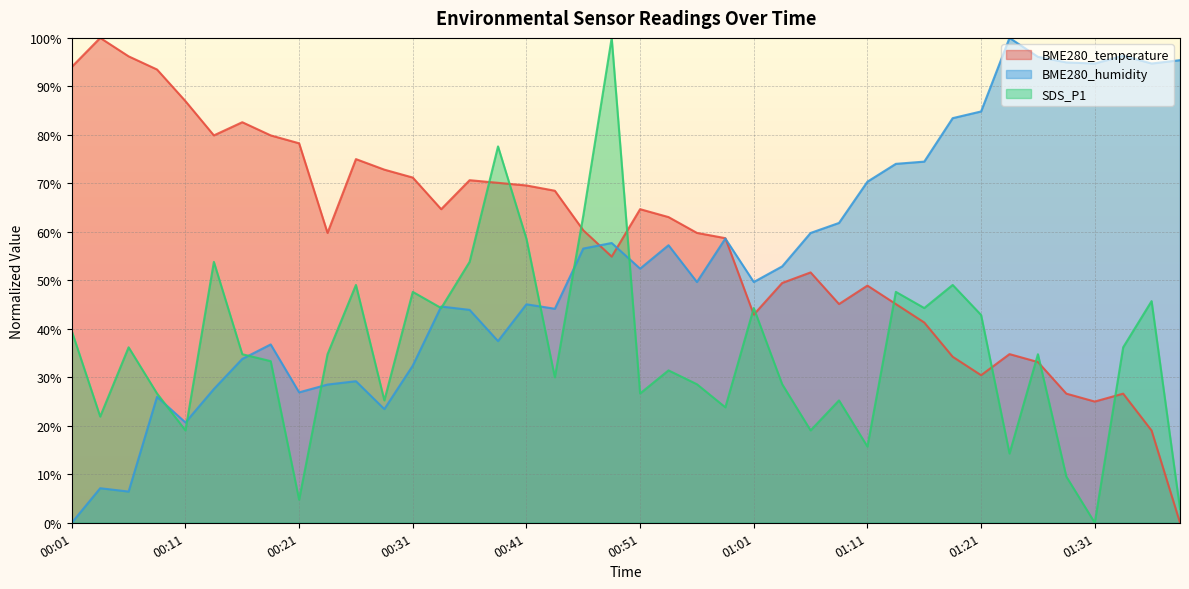

Is it true that SDS_P1 equals 62.4 at 00:33?

False